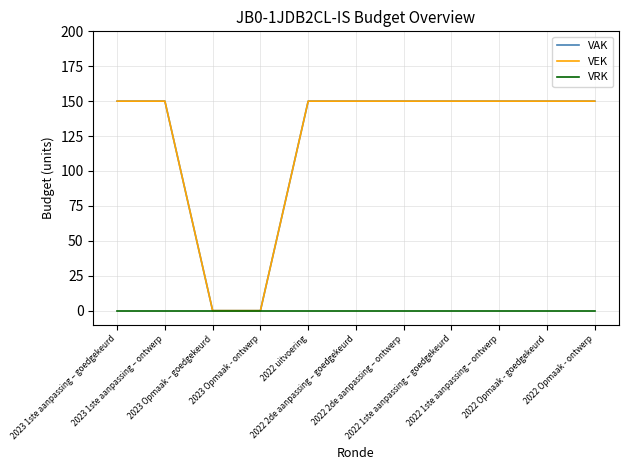

What is the average value of the VAK series?

123